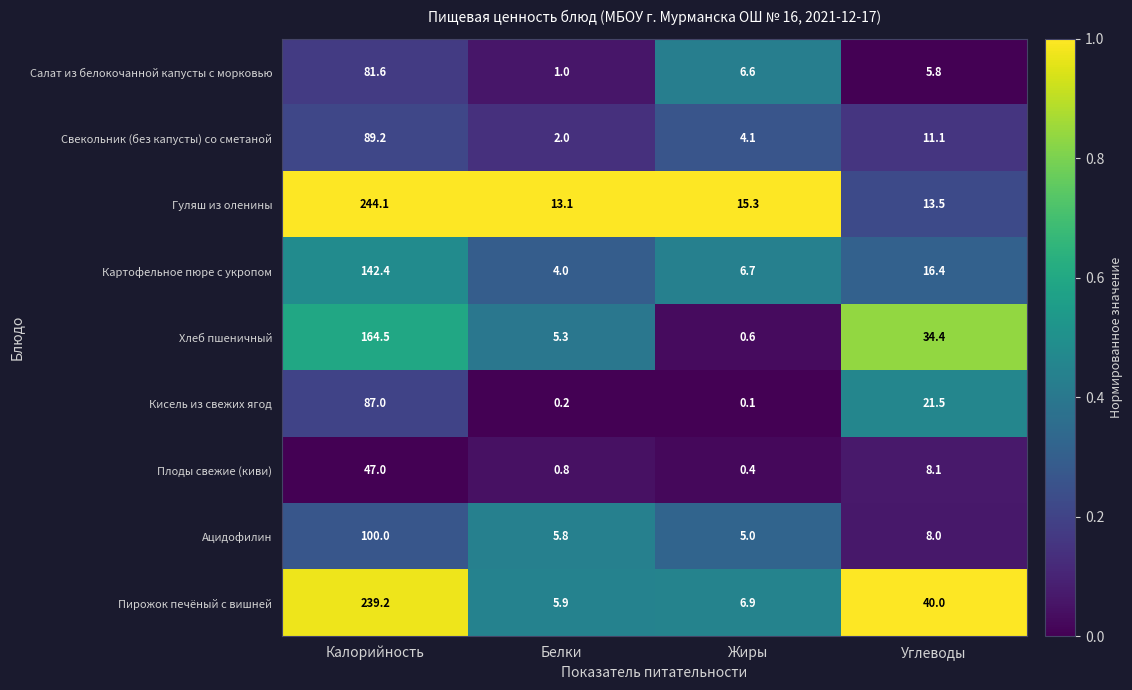

List the labels in order of Хлеб пшеничный value, smallest first.

Жиры, Белки, Углеводы, Калорийность